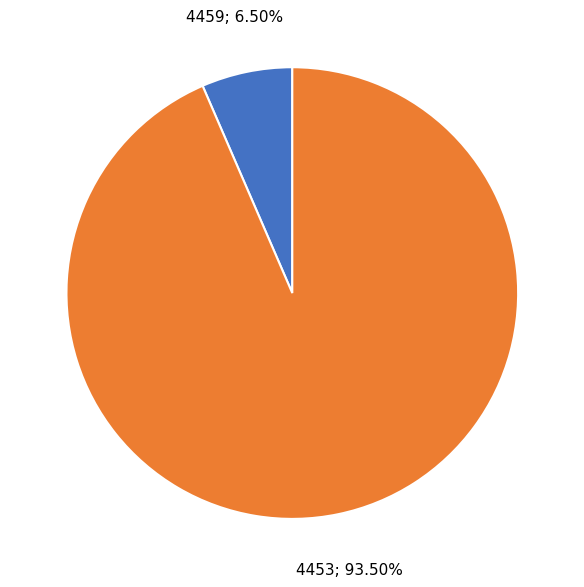

Does any single category account for the majority?

Yes